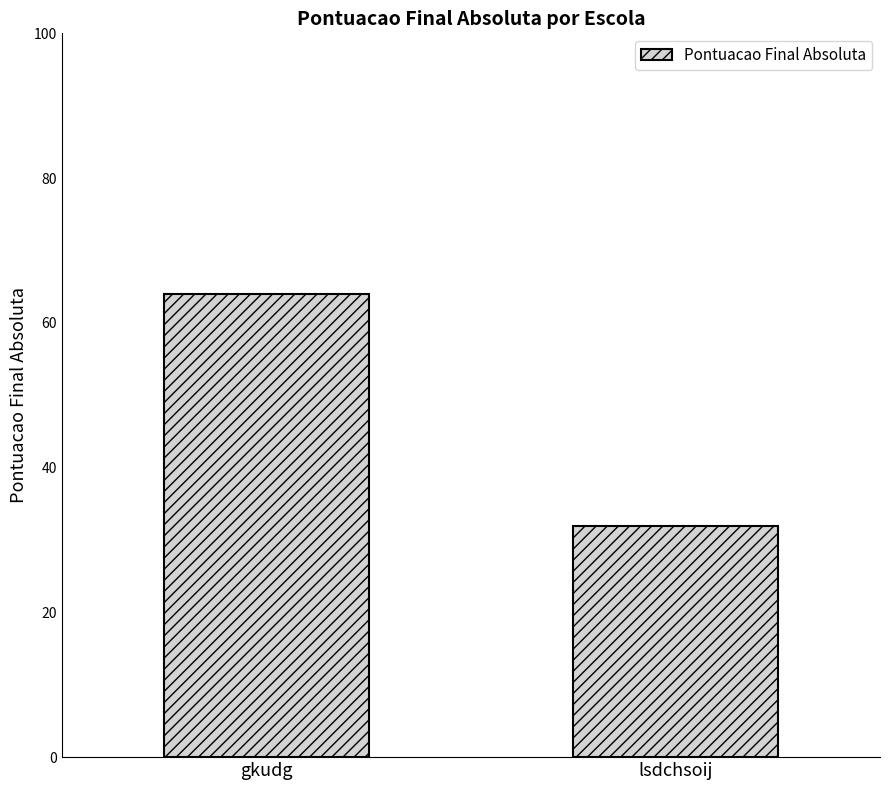

How many values are between 32 and 64?

2